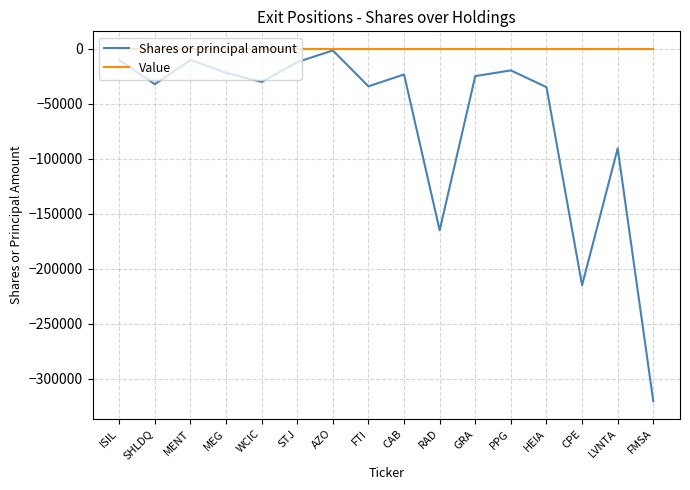

Where is the first local maximum for Shares or principal amount?

MENT